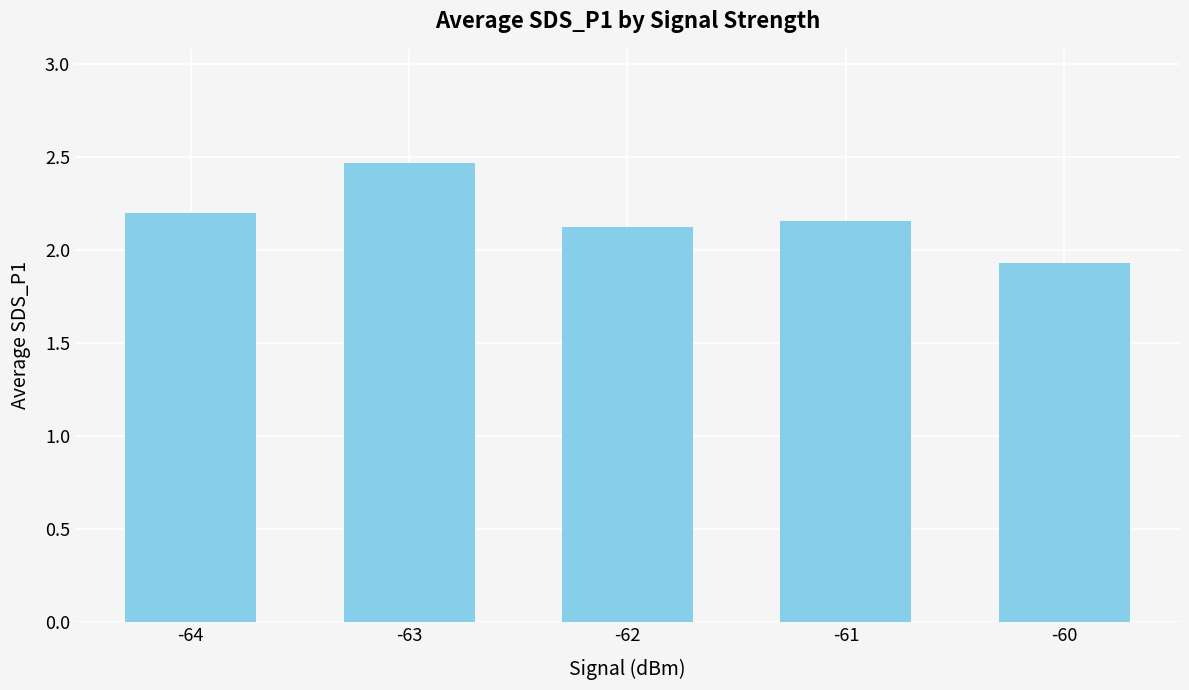

What value does the data have at -62?

2.1